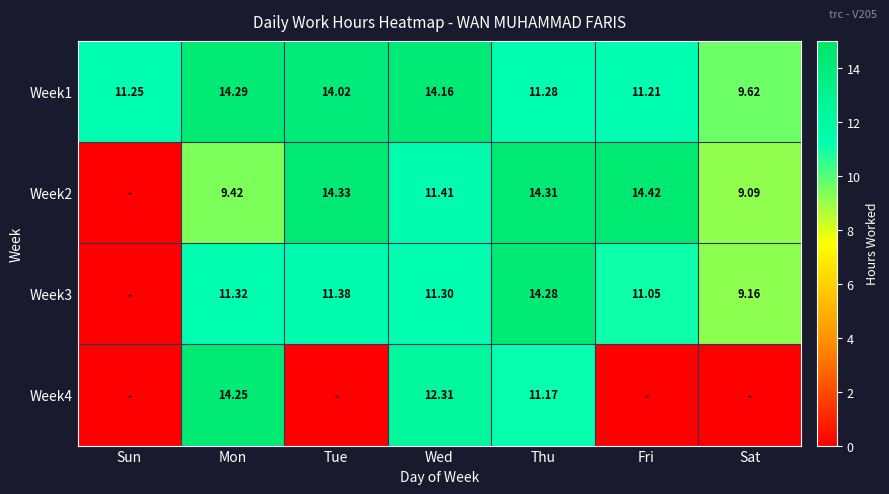

Which category has the lowest value across all series?

Sun